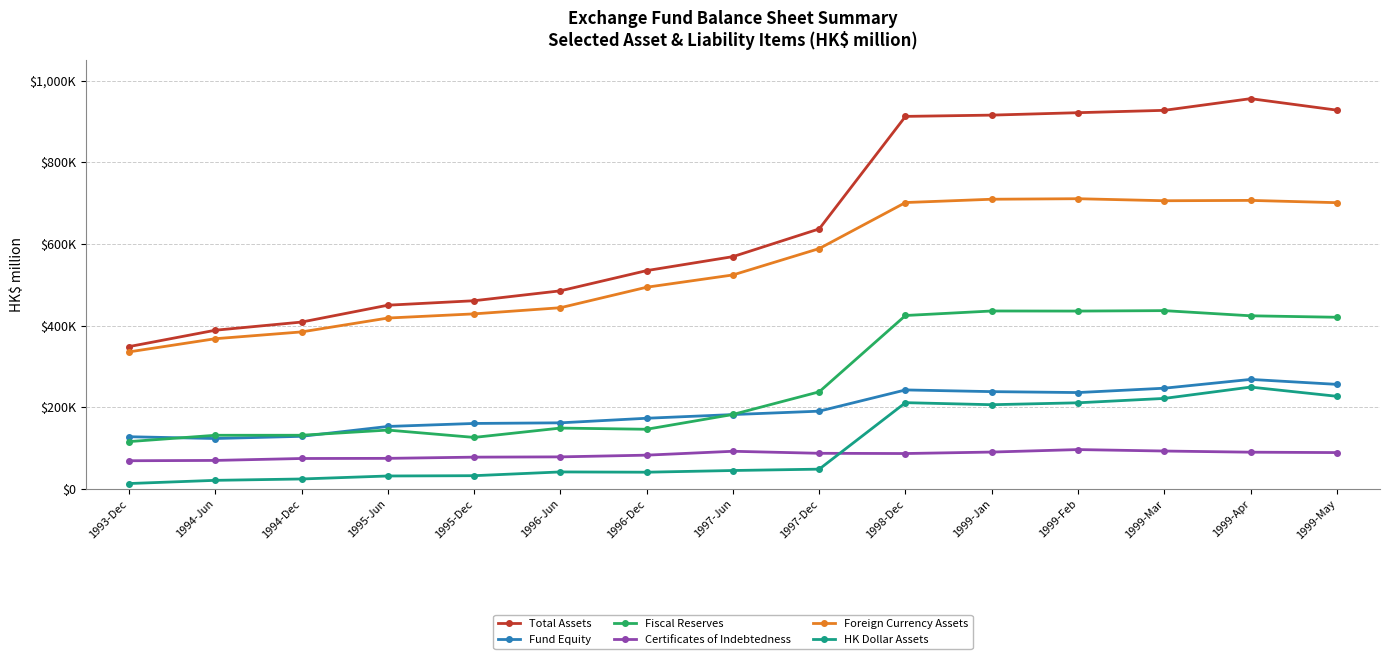

What is the total value across all series at 1996-Dec?

1470274